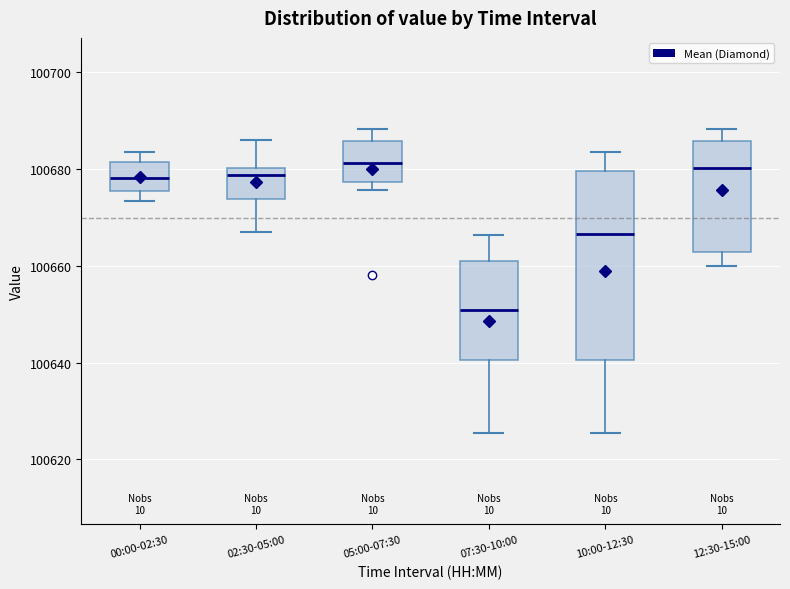

Reading left to right, transcribe this box plot: for each box, give where its median line is, the range the box spans, and where its two whiskers end, as read against the y-axis. The values are not printed on the chart, so give them approximately, as read against the axis.

00:00-02:30: median 100678, box 100676 to 100682, whiskers 100674 to 100684
02:30-05:00: median 100678, box 100674 to 100680, whiskers 100666 to 100686
05:00-07:30: median 100682, box 100678 to 100686, whiskers 100676 to 100688
07:30-10:00: median 100650, box 100640 to 100660, whiskers 100626 to 100666
10:00-12:30: median 100666, box 100640 to 100680, whiskers 100626 to 100684
12:30-15:00: median 100680, box 100662 to 100686, whiskers 100660 to 100688